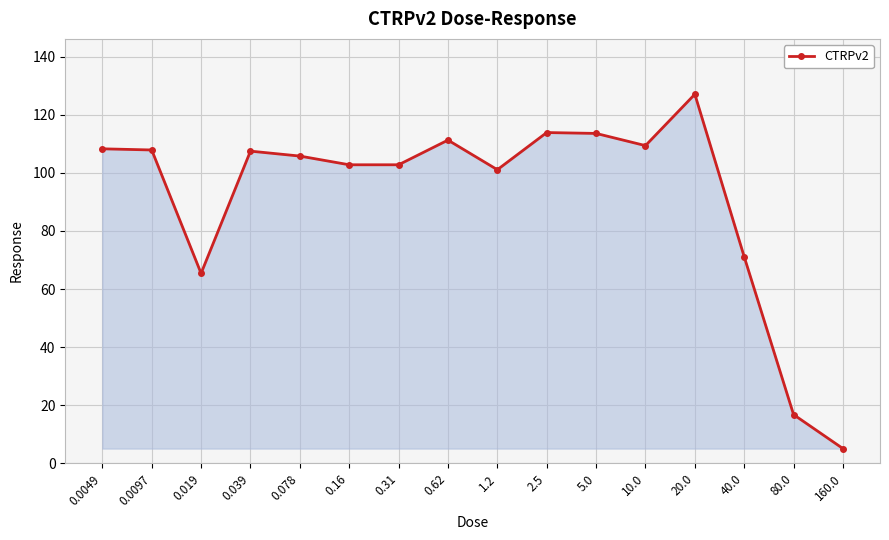

What is the sum of all values?

1469.8